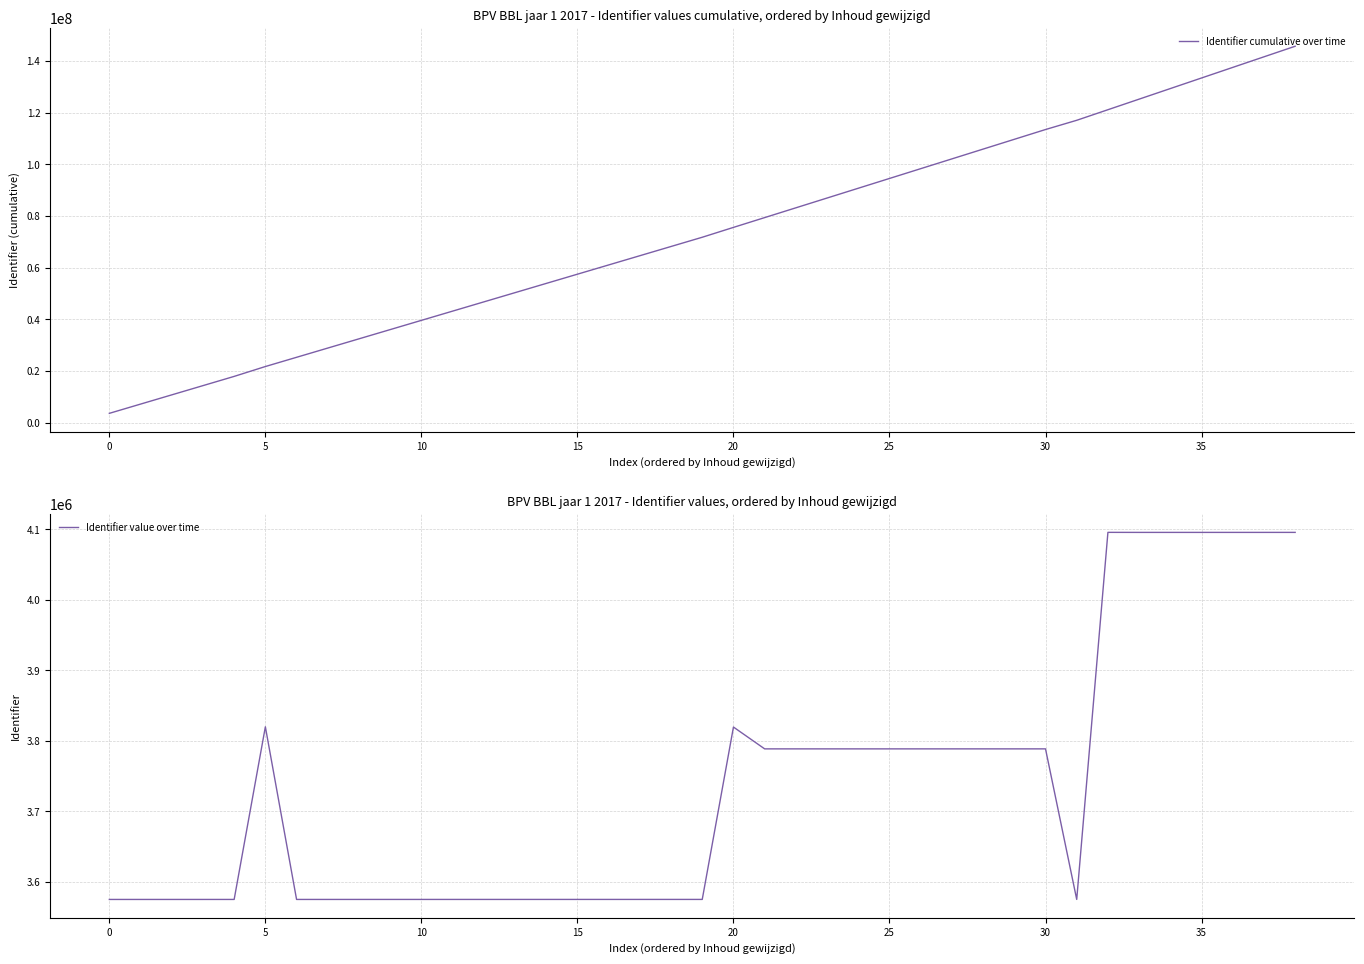

What is the highest value of the Identifier cumulative over time series?

145688453